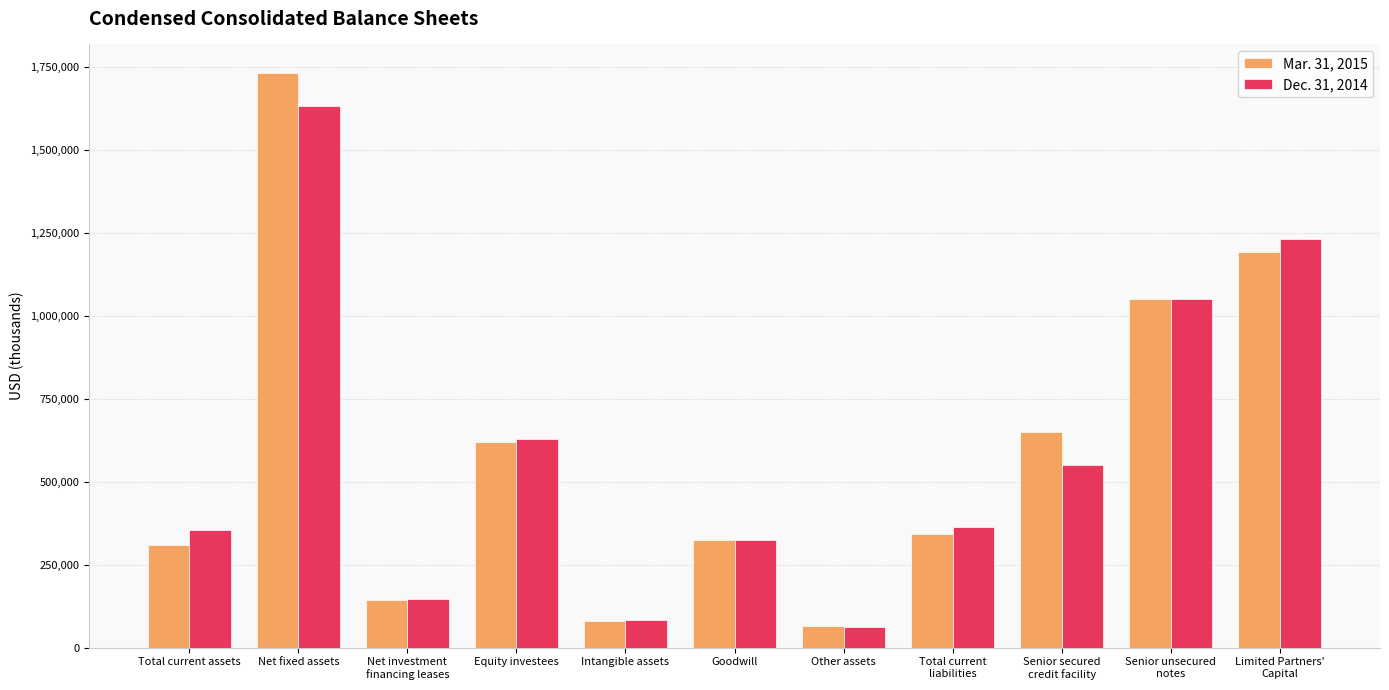

What is the sum of all Dec. 31, 2014 values?

6423761